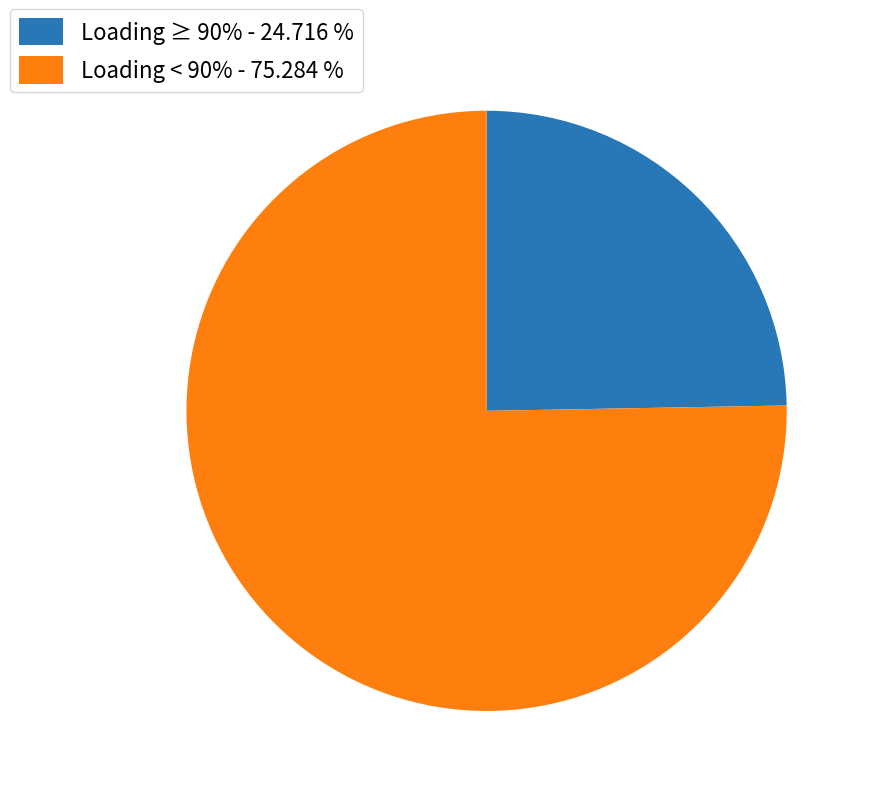

Do Loading ≥ 90% - 24.716 % and Loading < 90% - 75.284 % together represent more than half of the pie?

Yes